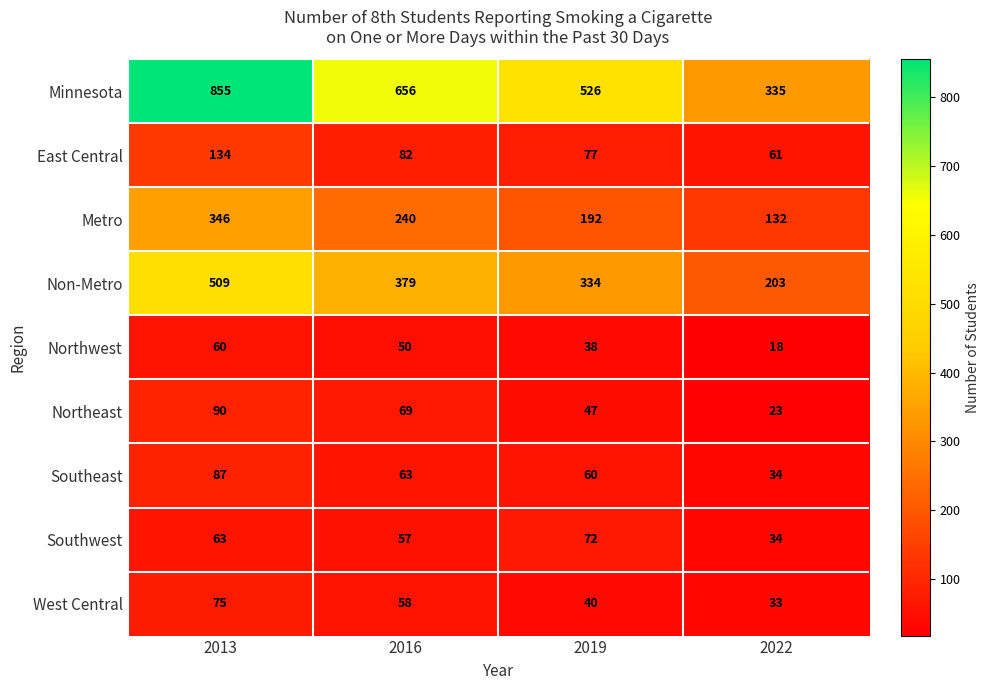

At how many categories does at least one series exceed 34?

4